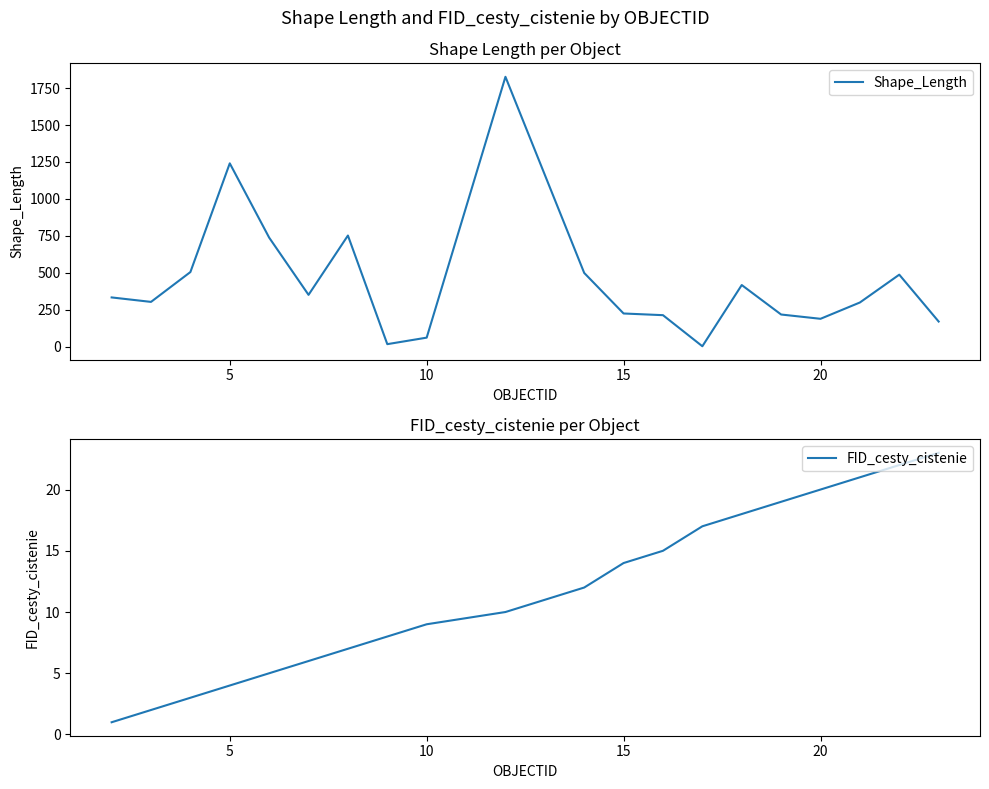

What is the highest value of the Shape_Length series?

1826.0